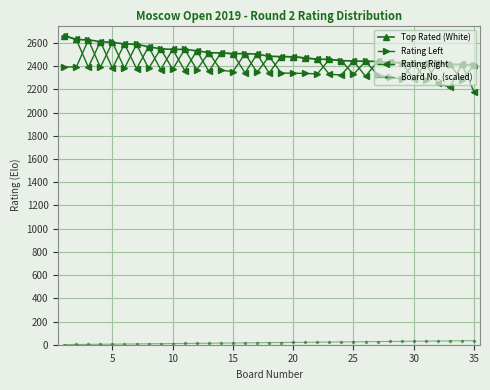

What is the difference between the maximum and minimum values in the Board No. (scaled) series?

34